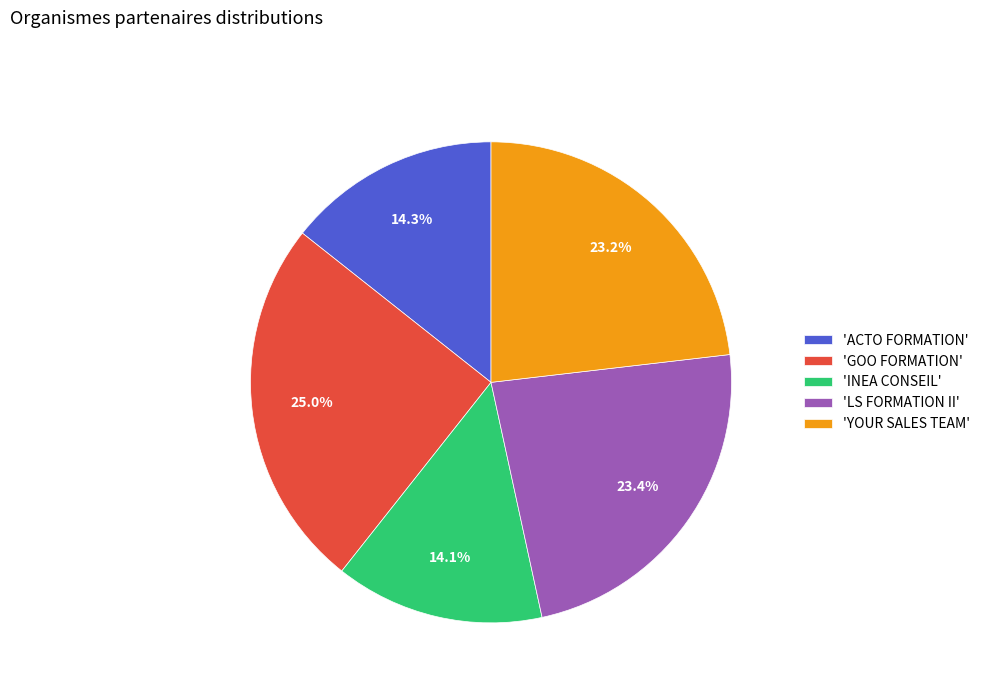

What is the largest slice in the pie chart?

'GOO FORMATION'